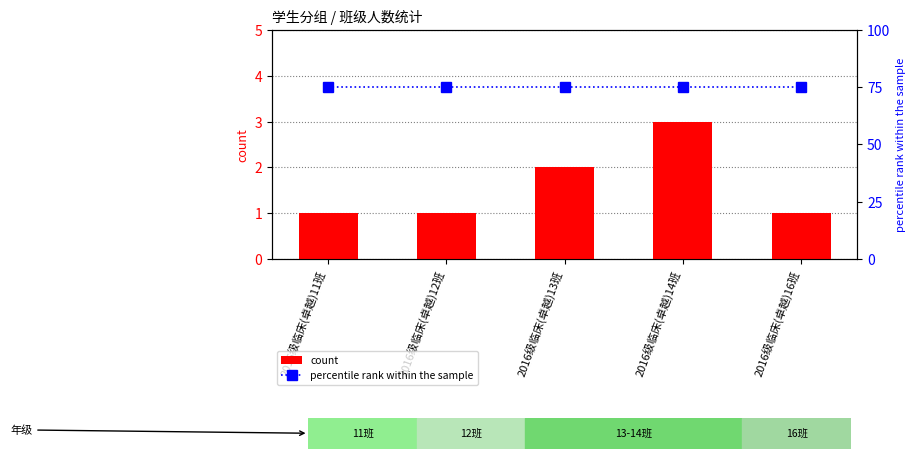

What is the total value across all series at 2016级临床(卓越)13班?

77